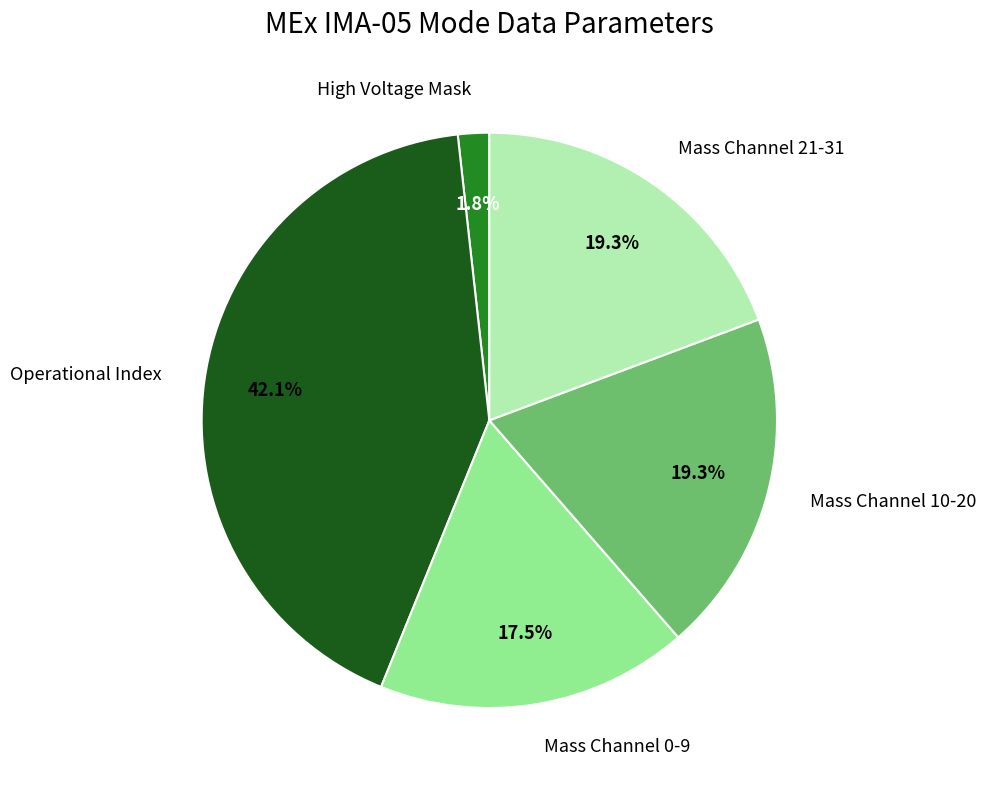

Count the number of slices in the pie.

5